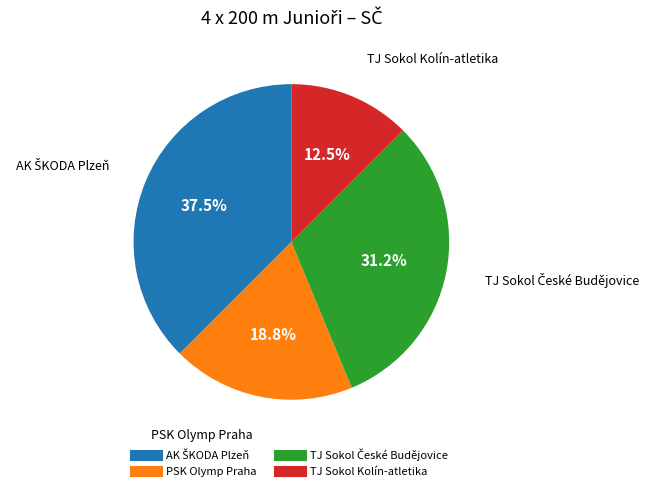

What is the ratio of the value at PSK Olymp Praha to the value at TJ Sokol Kolín-atletika?

1.5